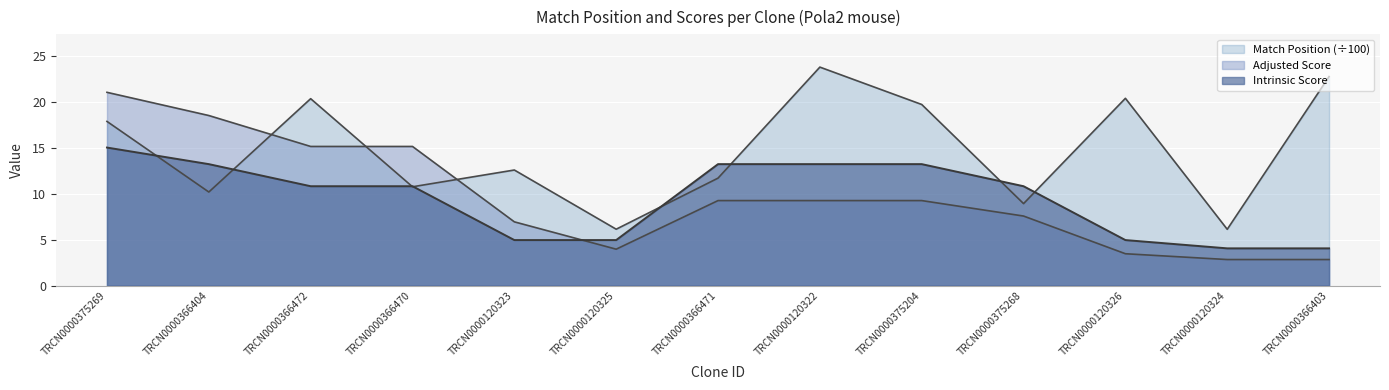

What is the minimum value for Adjusted Score?

2.8